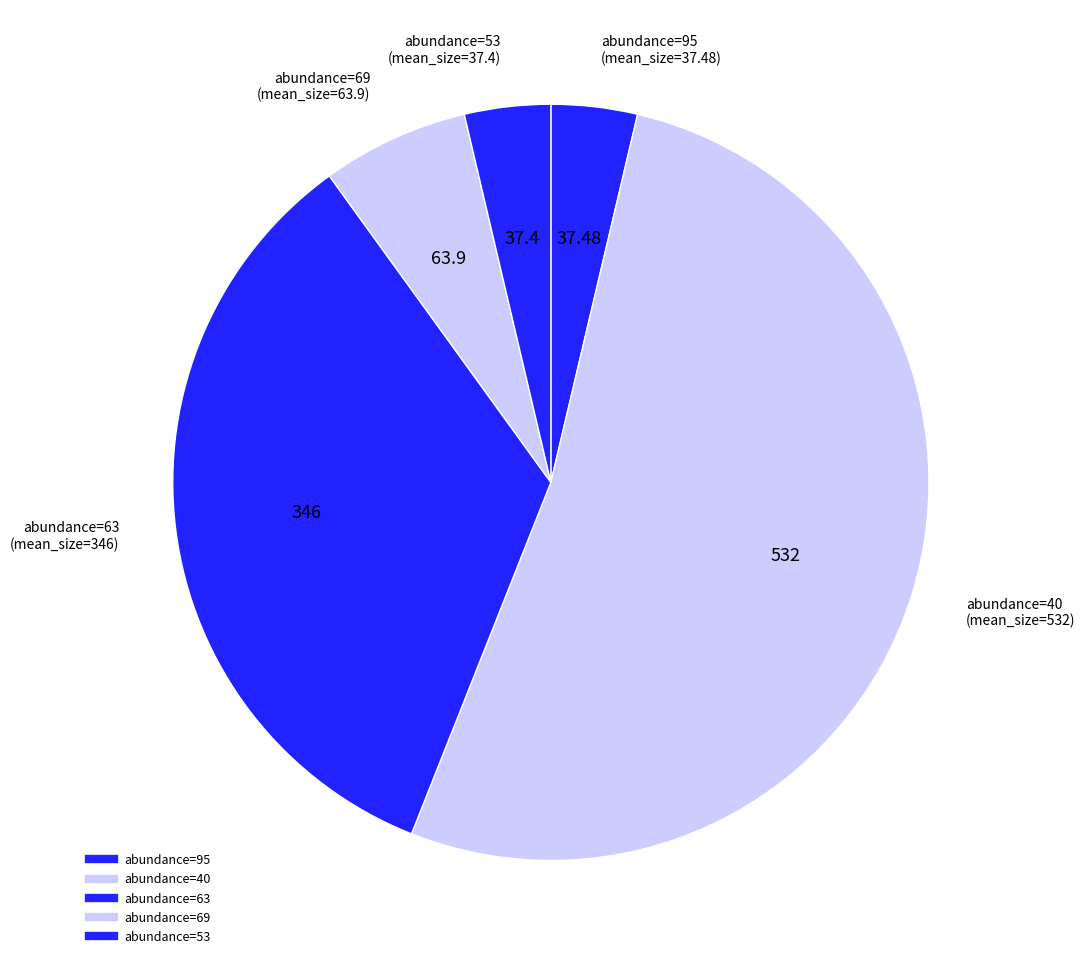

Does any single category account for the majority?

Yes